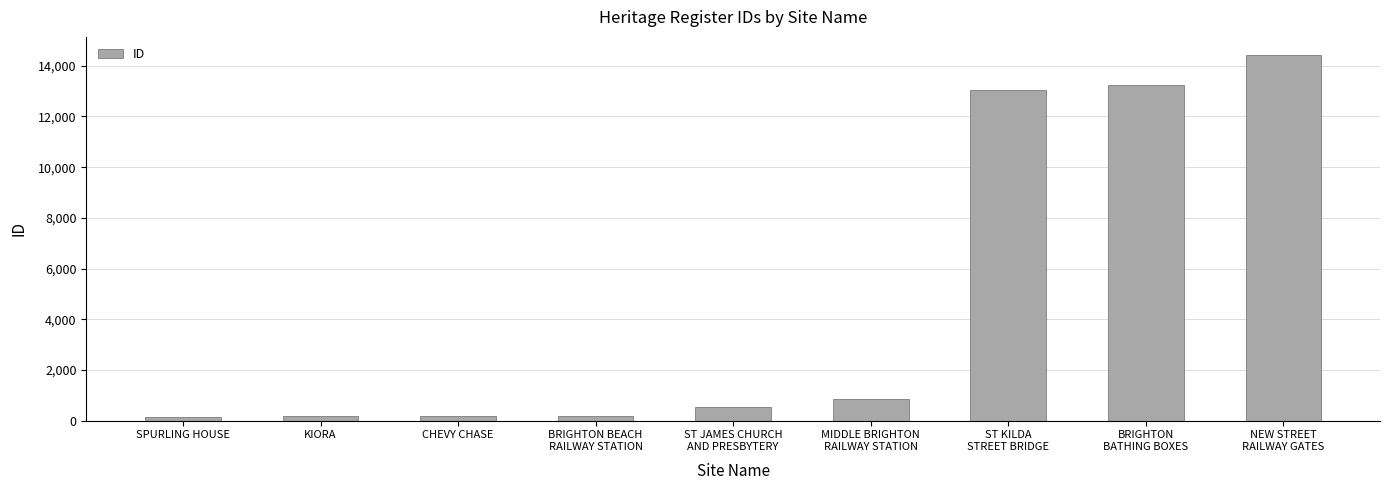

What is the difference between the second highest and second lowest values?

13065